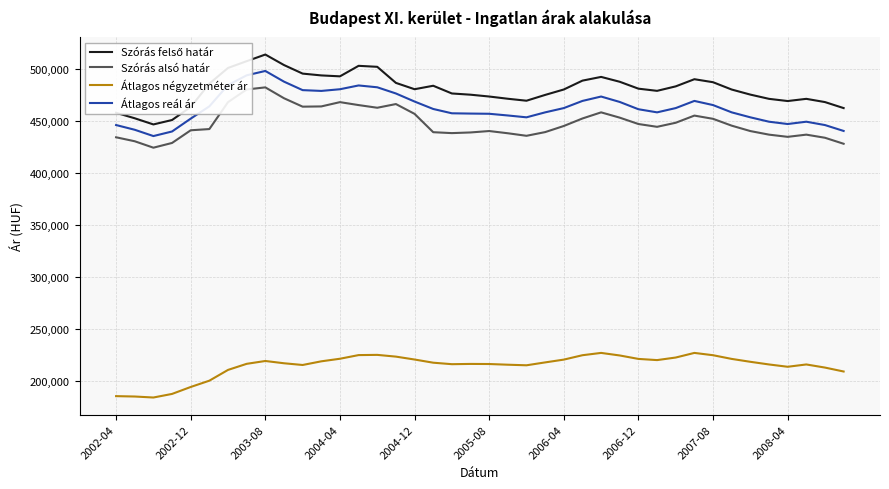

How many distinct data groups are displayed?

4